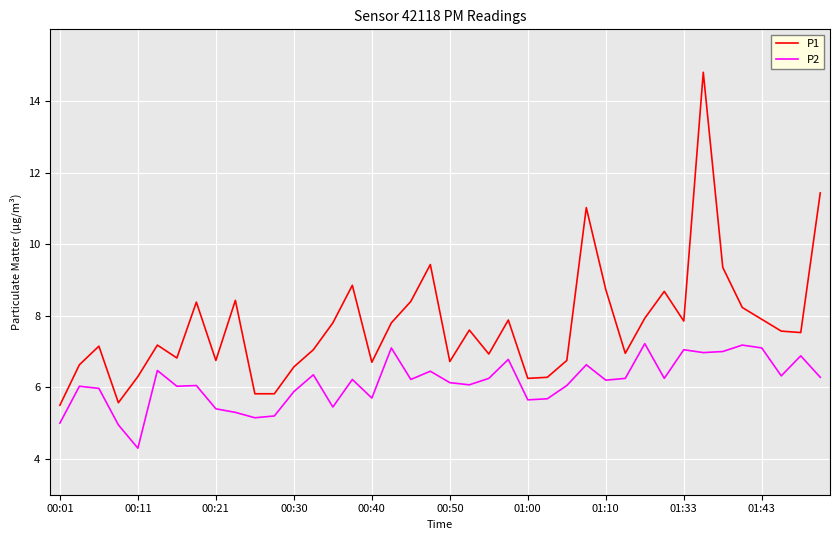

Which series has the largest range (max minus min)?

P1